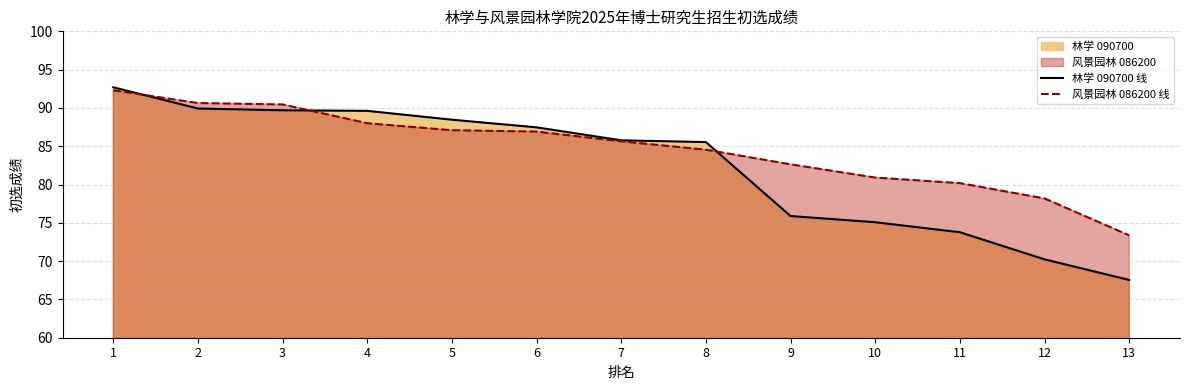

What is the total value across all series at 12?

148.4